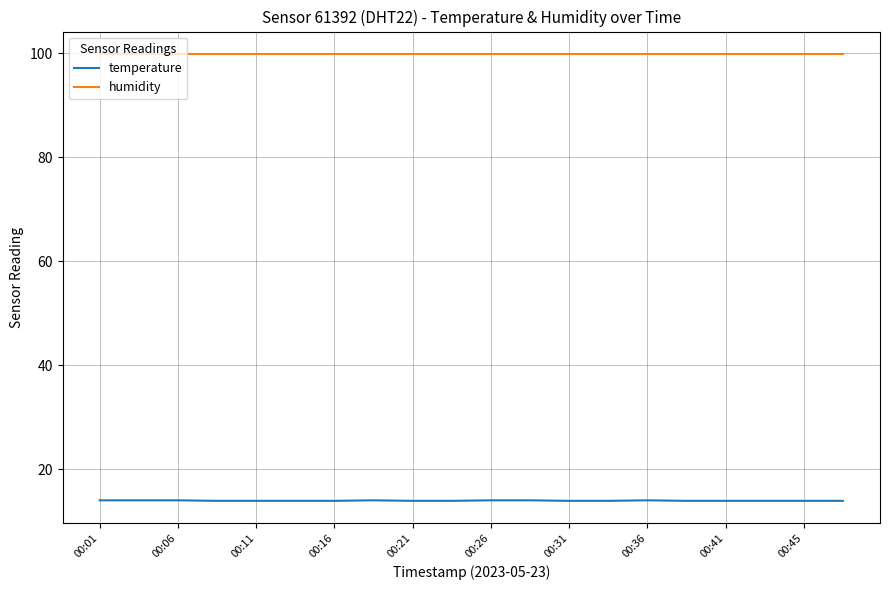

List the series in order of their overall mean, lowest first.

temperature, humidity